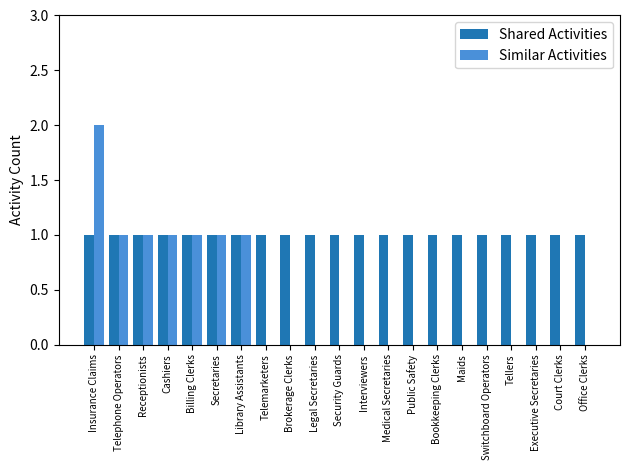

What is the approximate value of Shared Activities at Office Clerks?

1